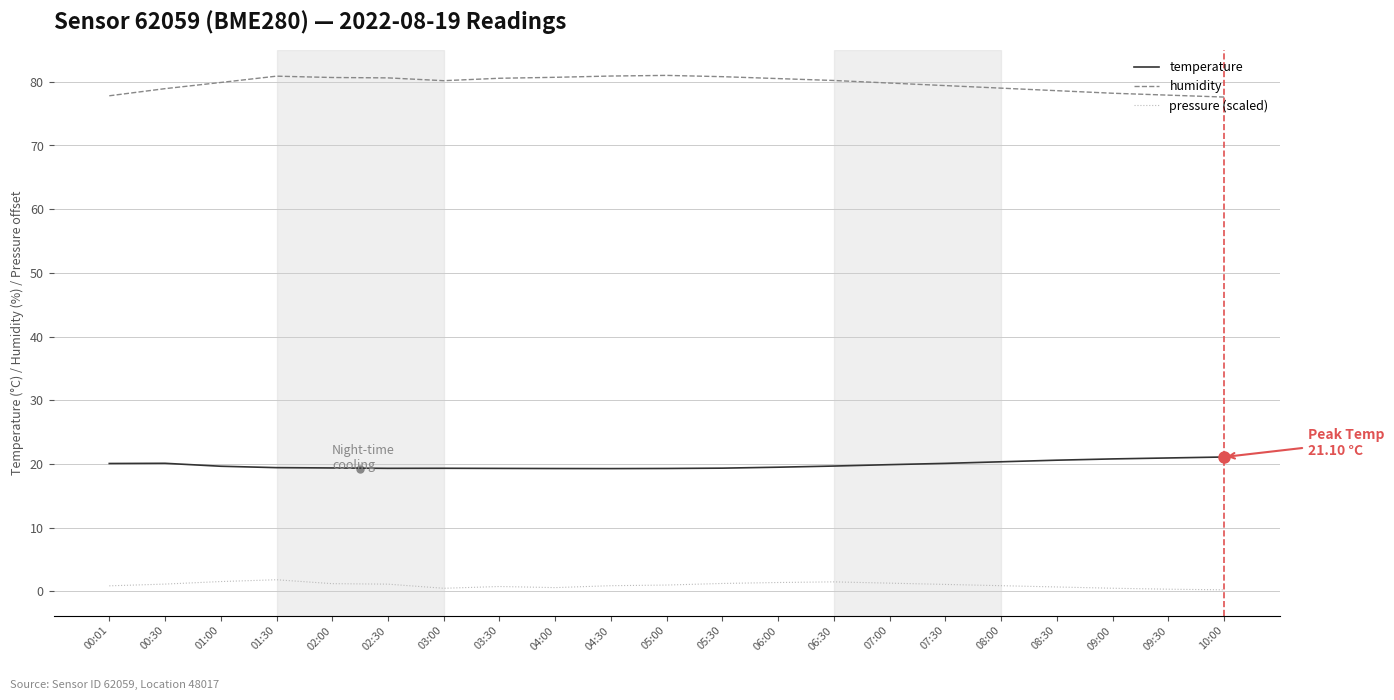

Count the number of data series in this chart.

3